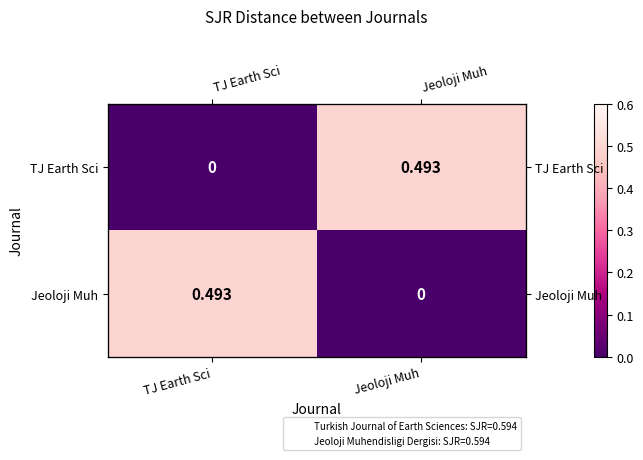

Read the Jeoloji Muh value at TJ Earth Sci.

0.5